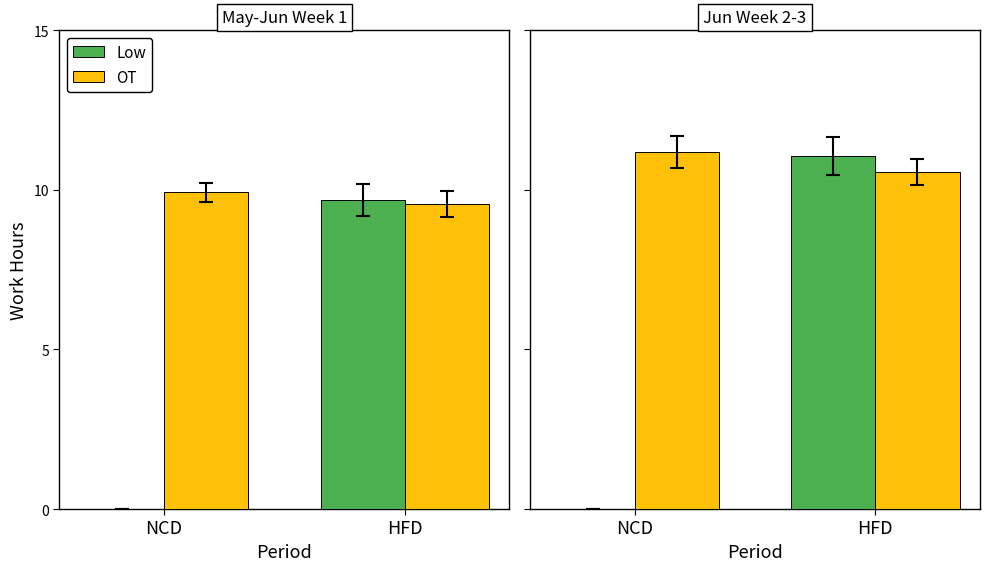

At which label does OT first exceed 11?

NCD